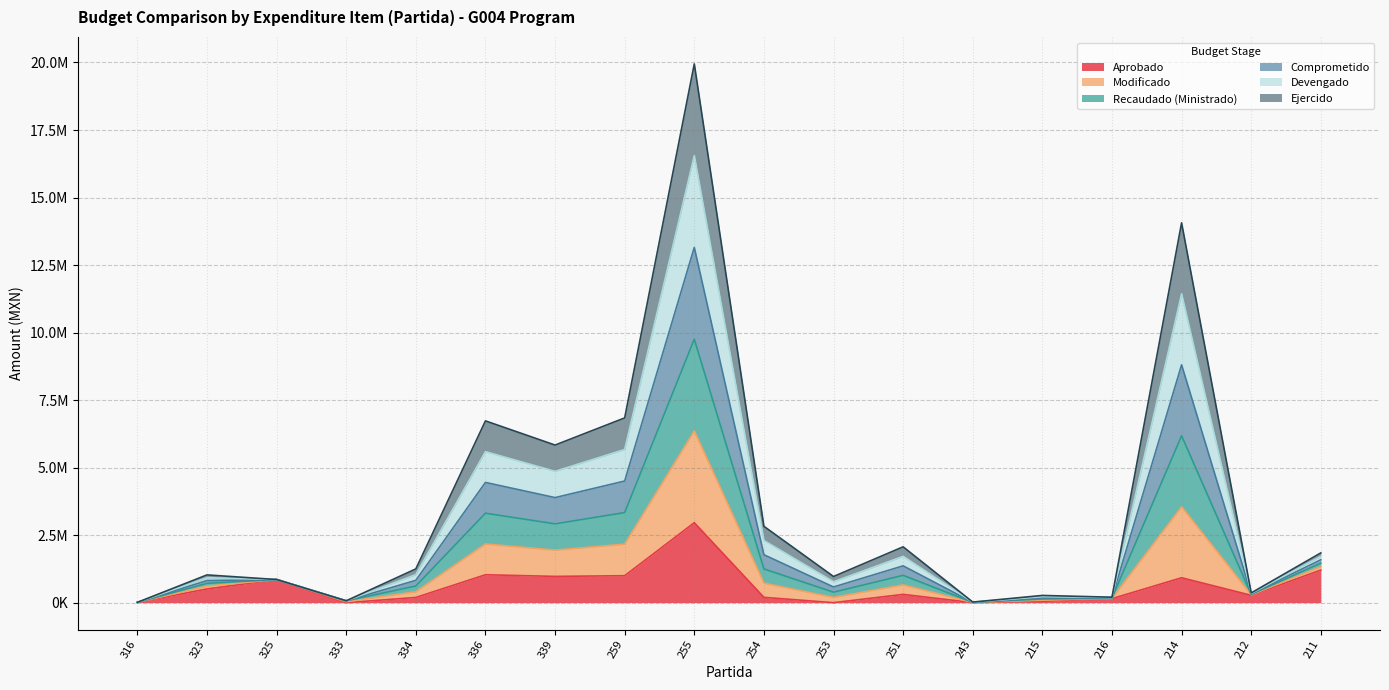

Does the chart display data point markers on the line(s)?

No